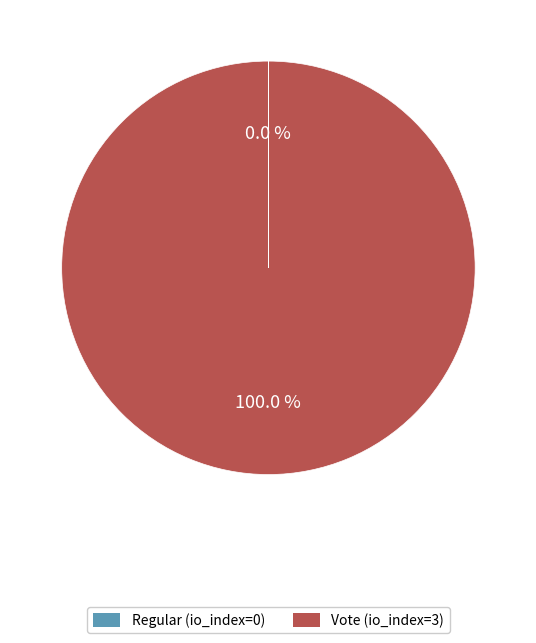

Is there a majority slice in this chart?

Yes